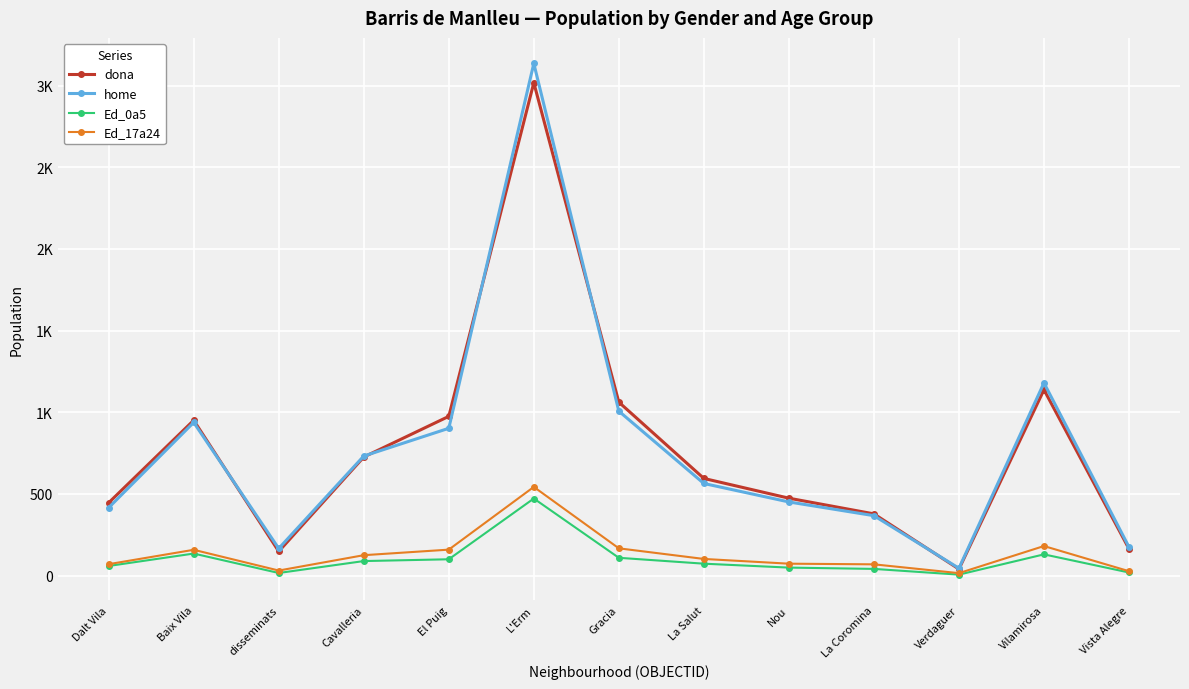

What are all the series names shown in the legend?

dona, home, Ed_0a5, Ed_17a24